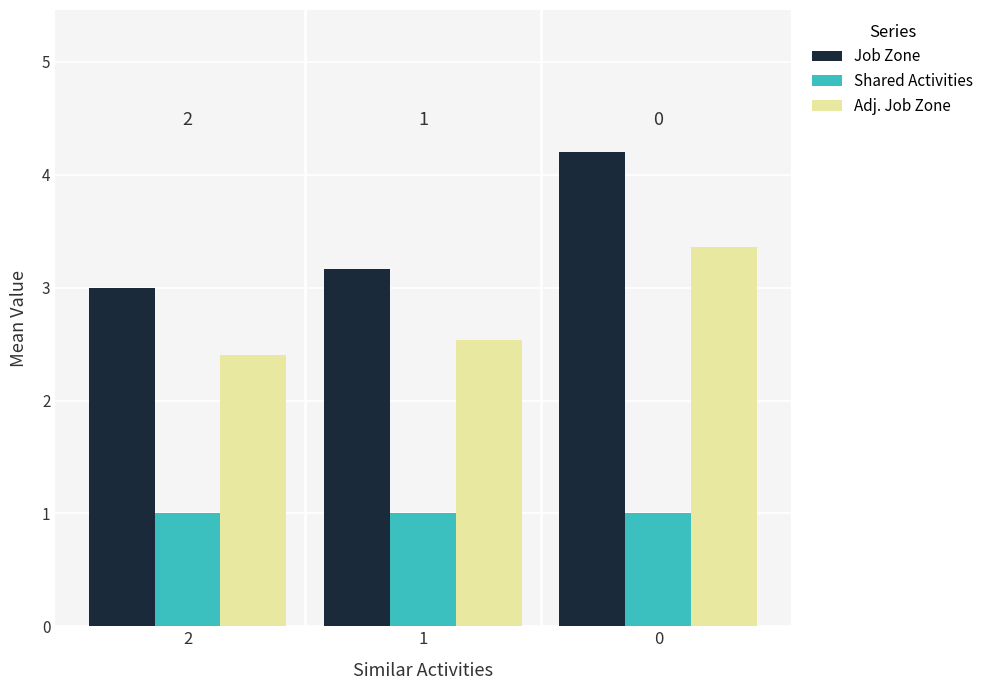

Which series has the largest total across all categories?

Job Zone